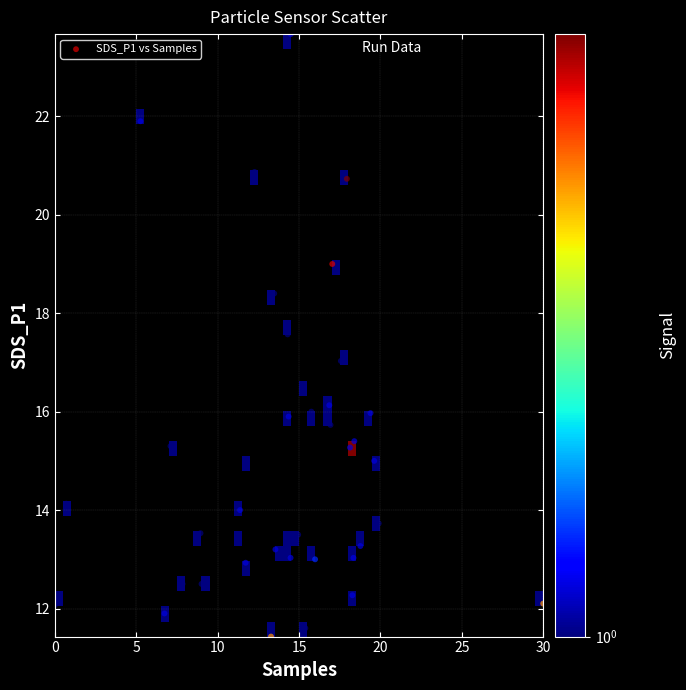

What is the range of Y values (max minus min)?

12.2